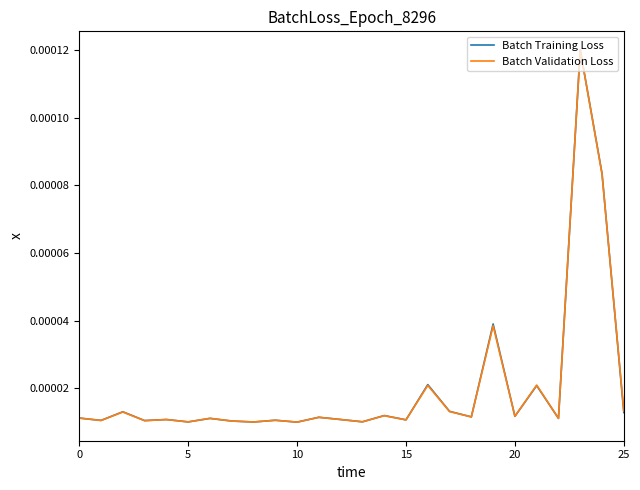

Count the number of categories in the chart.

26